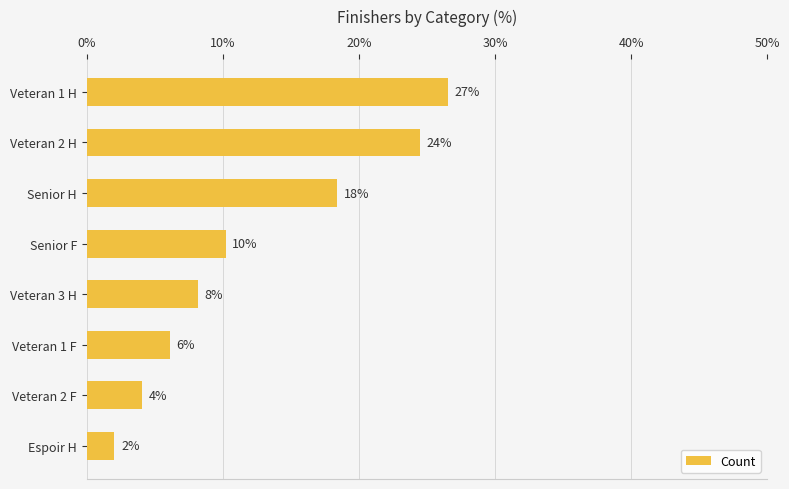

Does the chart contain any negative values?

No